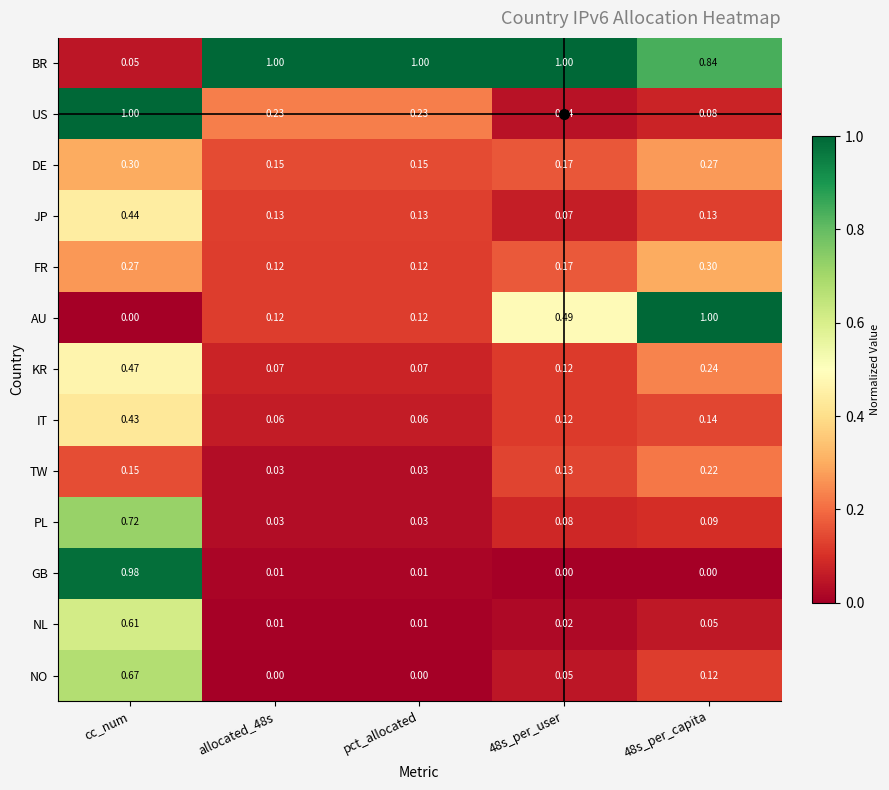

Which series has the largest total across all categories?

BR